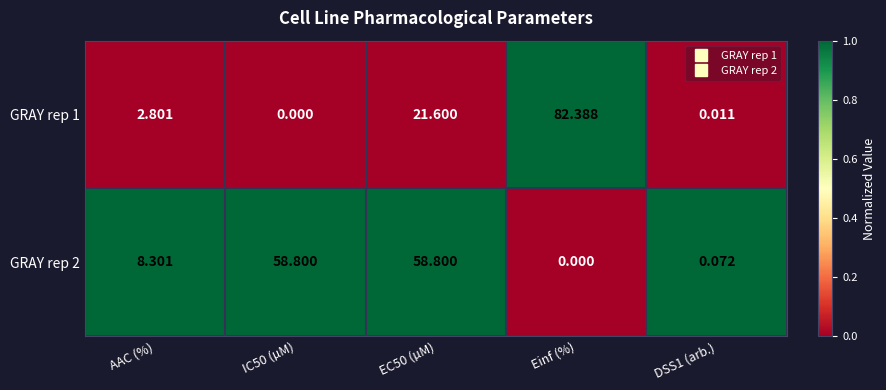

Is the value of GRAY rep 2 at AAC (%) greater than the value of GRAY rep 1 at AAC (%)?

Yes